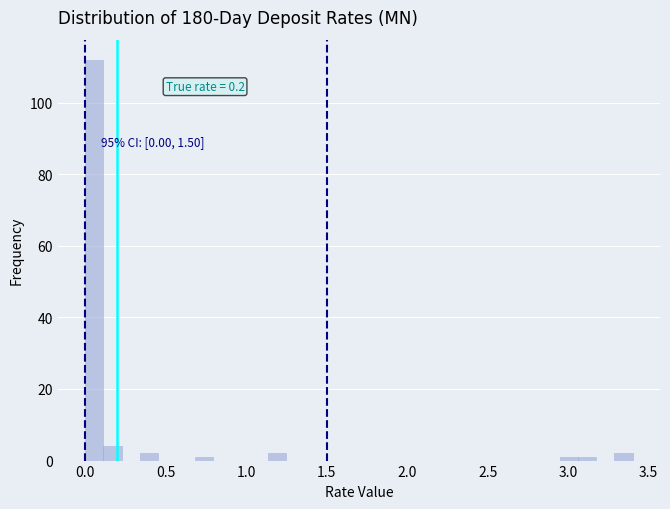

Read against the x-axis, roughly where is the centre of the tallest bar?

0.05